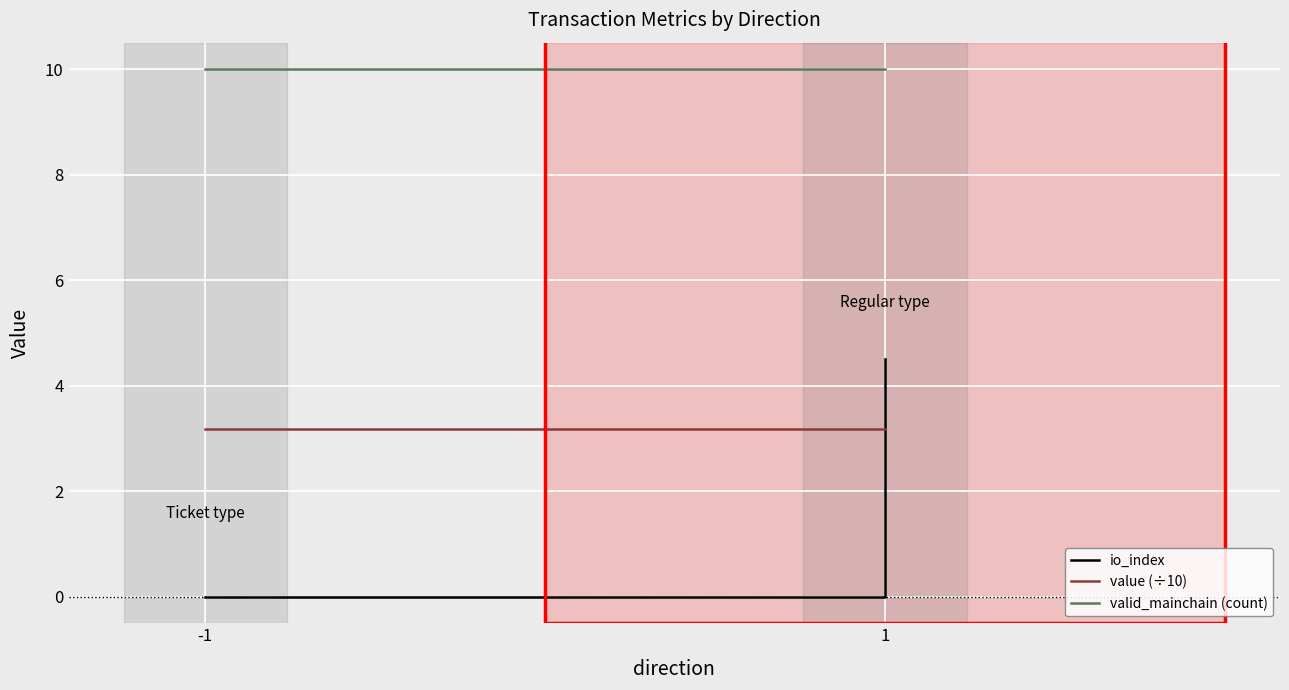

What is the difference between the io_index values at 1 and -1?

4.5